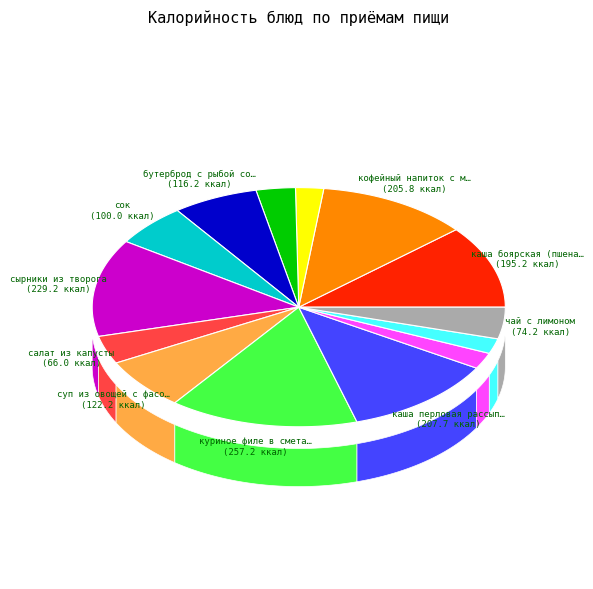

True or false: хлеб пшеничный (завтрак) accounts for 2% of the total.

True